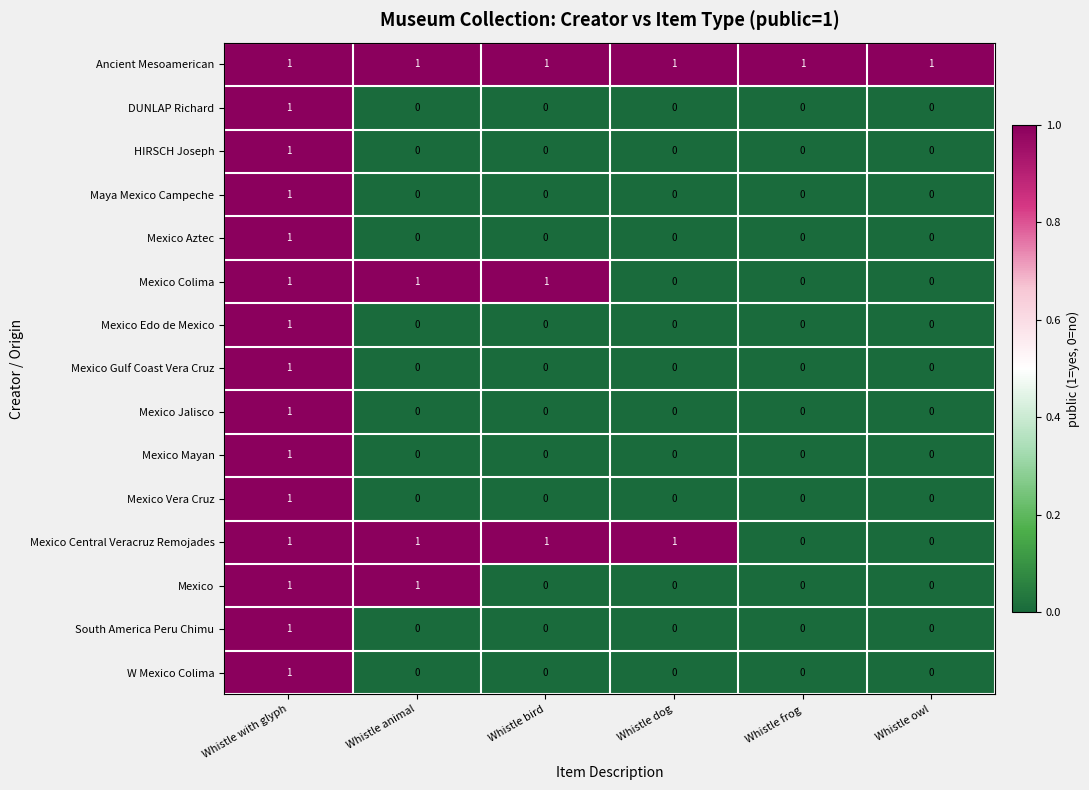

What is the total value across all series at Whistle with glyph?

15